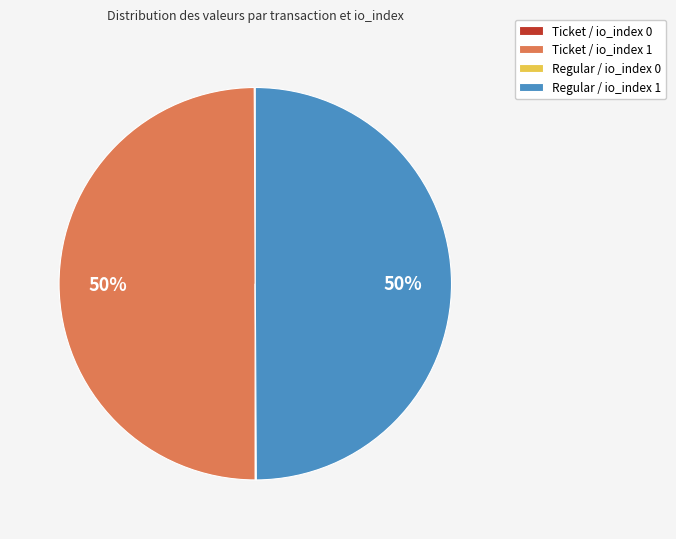

True or false: Ticket / io_index 1 accounts for 50% of the total.

True